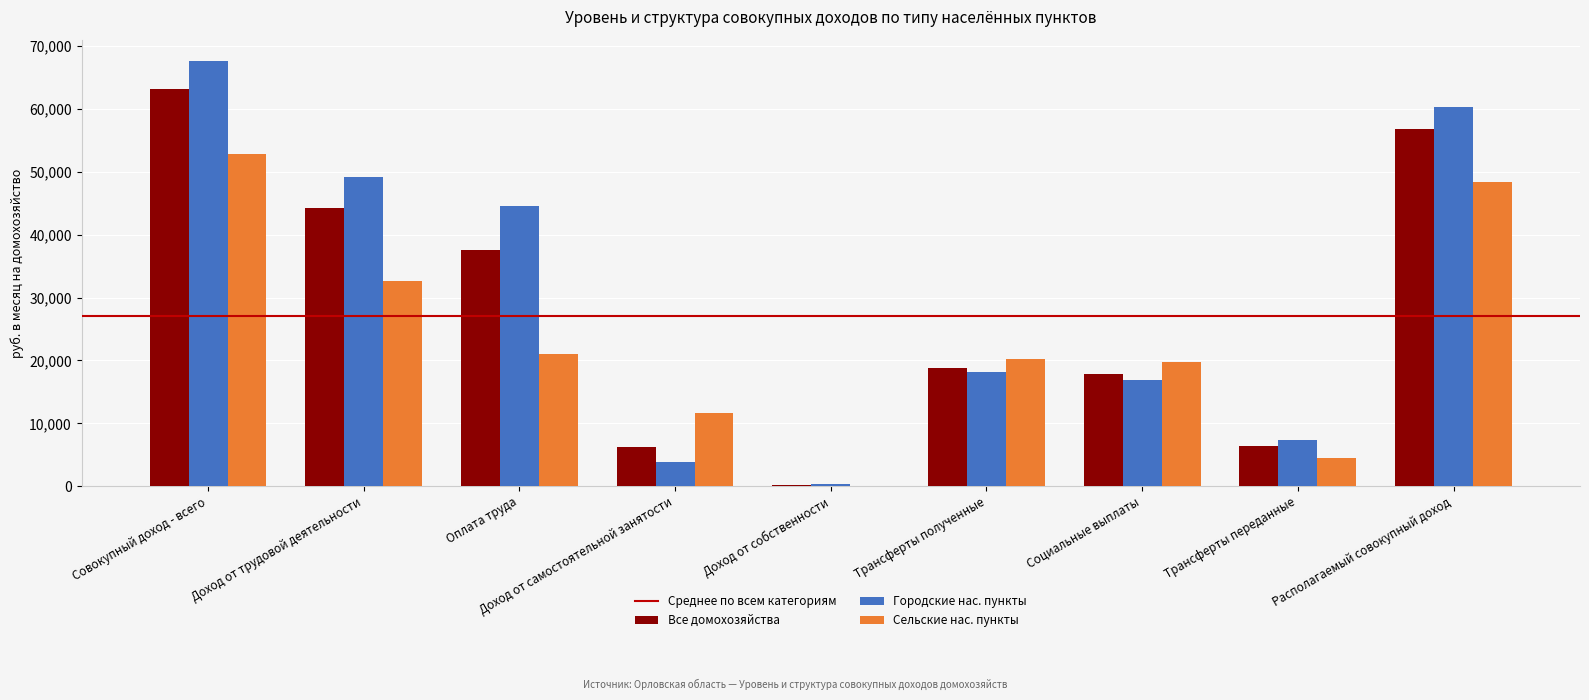

Where does the Городские нас. пункты series first go above 18179?

Совокупный доход - всего